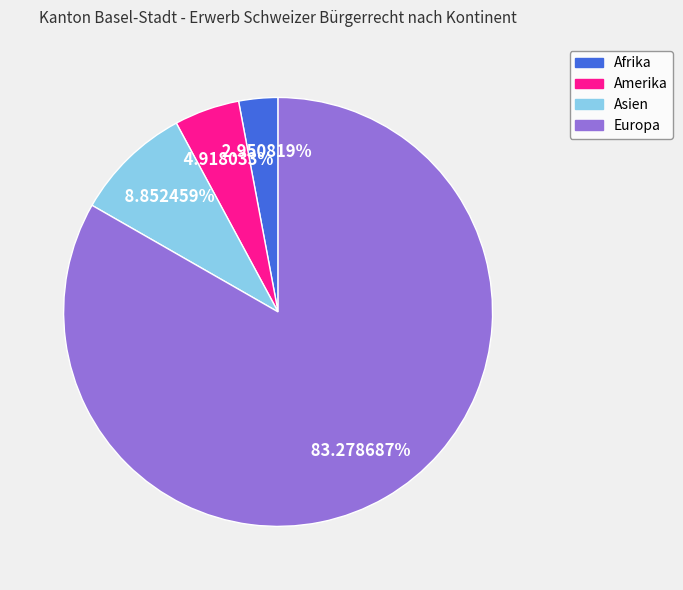

The Europa slice represents 95% of the pie. True or false?

False